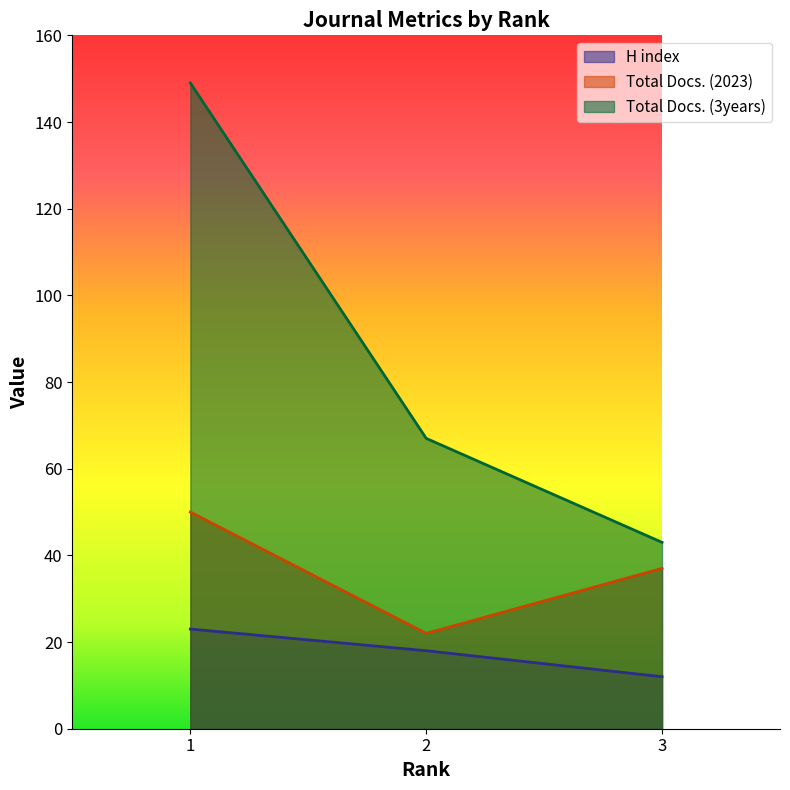

What is the spread (max minus min) of values at 1?

126